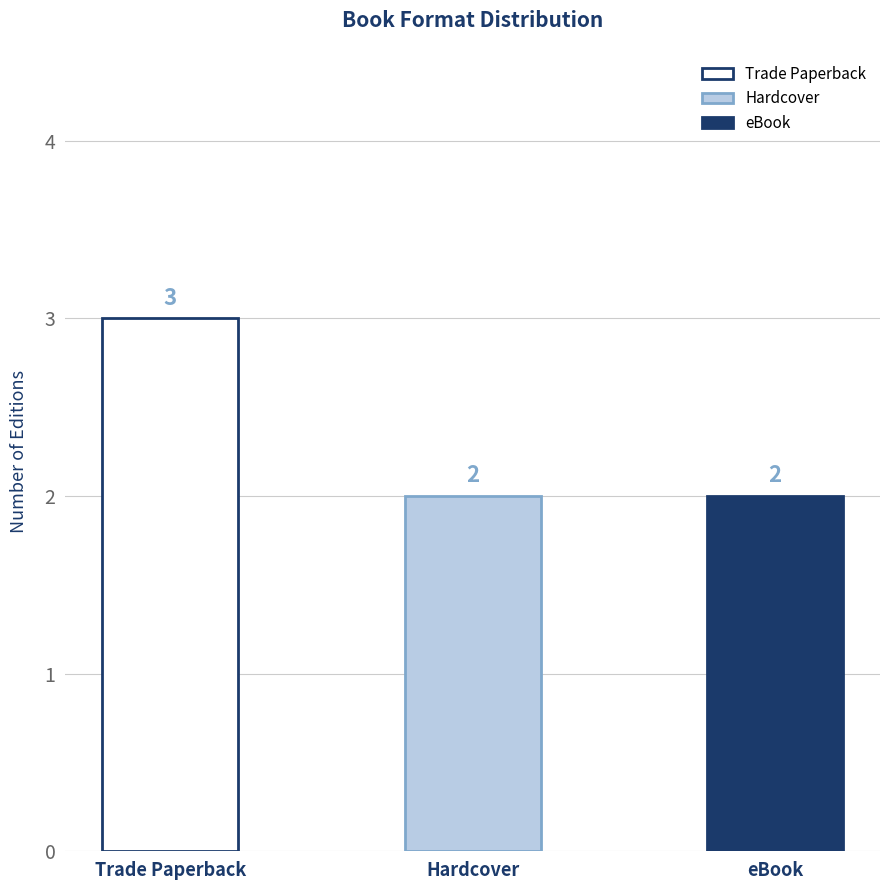

Reading left to right, extract all data points from this chart.

3	2	2